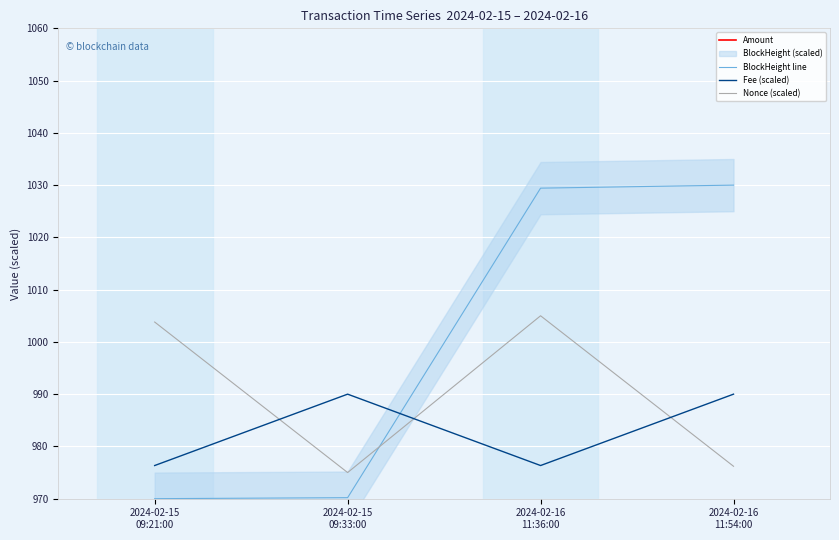

True or false: BlockHeight line and Nonce (scaled) intersect in this chart.

True